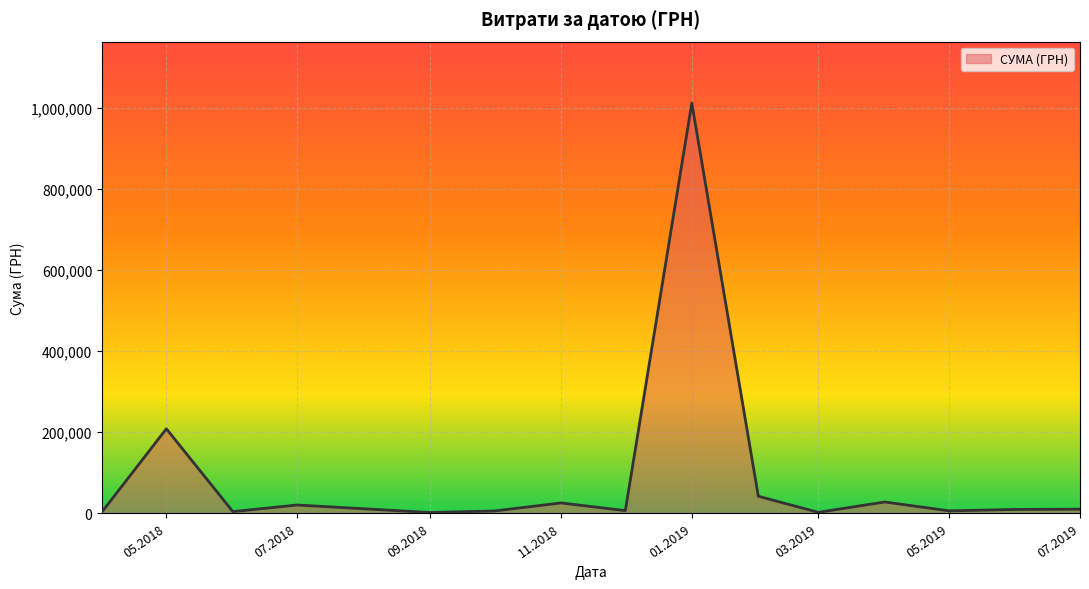

What is the difference between the maximum and minimum values?

1010594.6